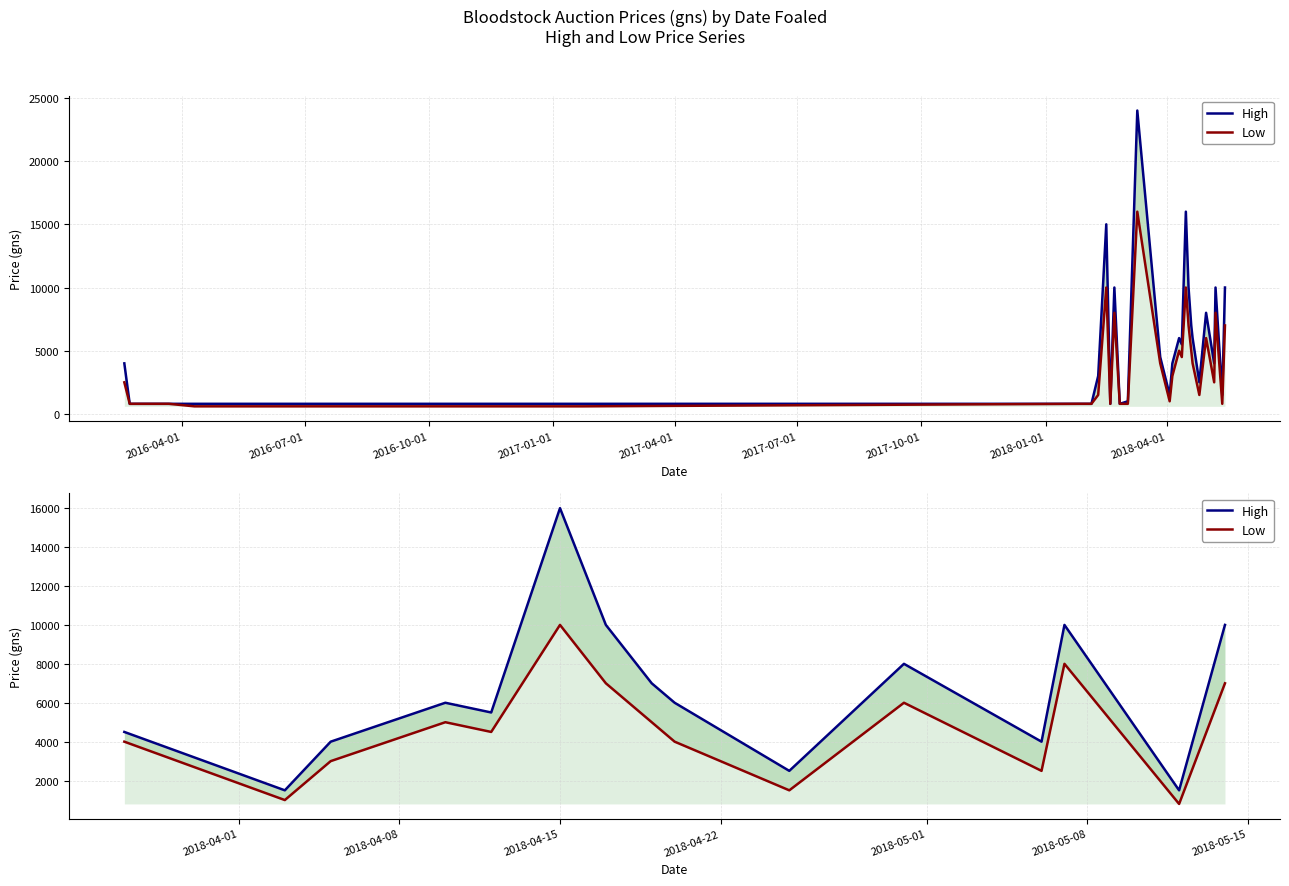

Which series has the widest spread of values?

High